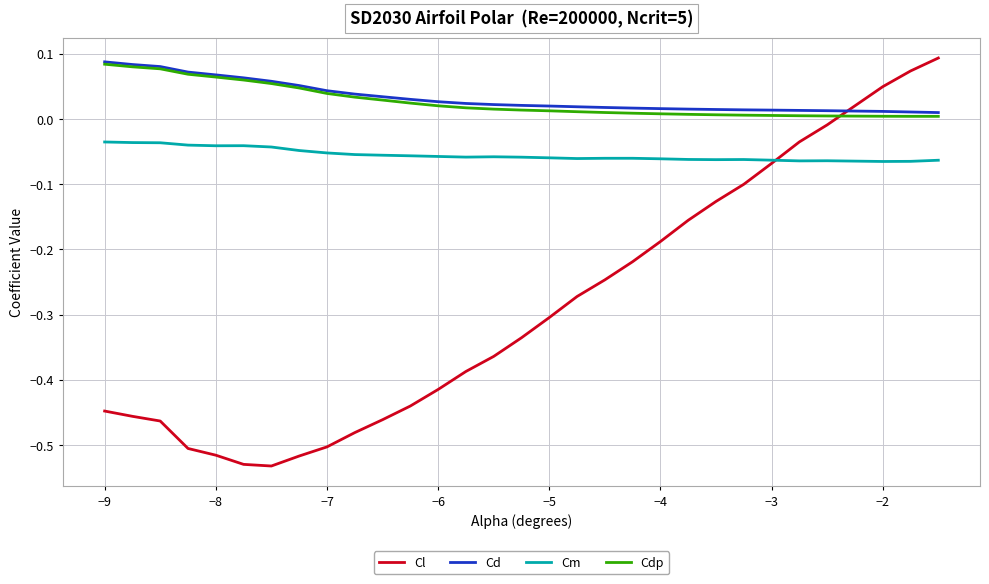

Which series has the widest spread of values?

Cl